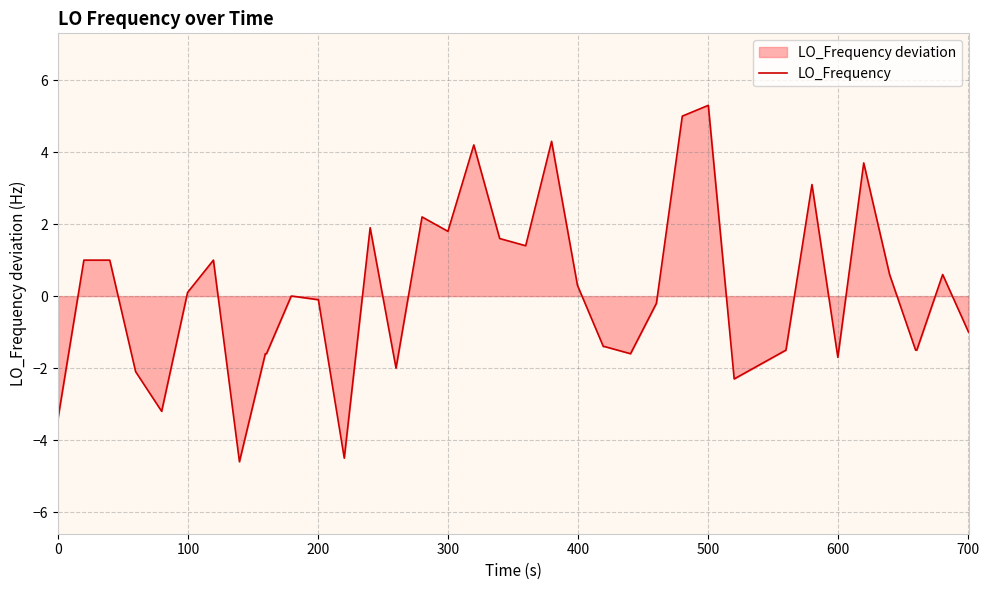

How many points are higher than both their immediate neighbors (excluding endpoints)?

9